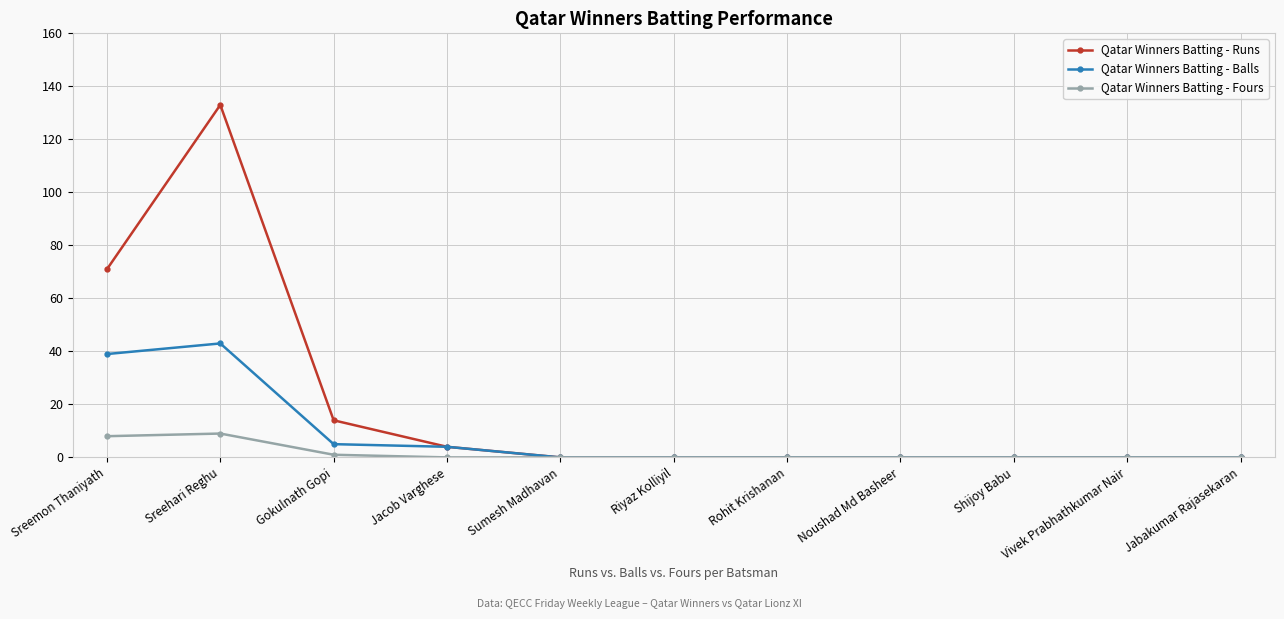

Which category has the highest value in the Qatar Winners Batting - Runs series?

Sreehari Reghu